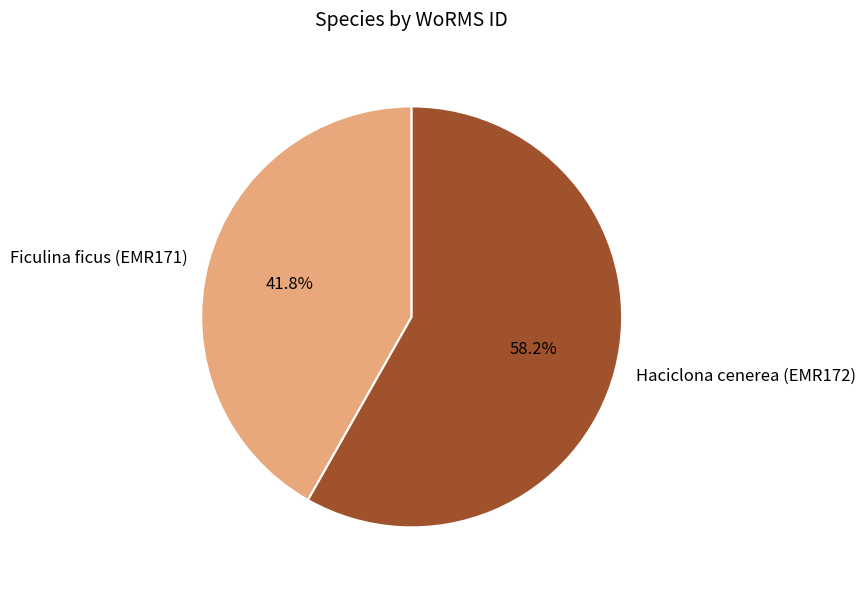

Does Ficulina ficus (EMR171) represent more than half of the total?

No